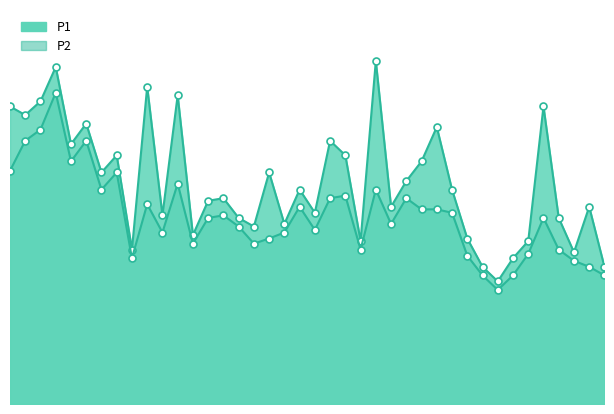

Rank the series by their maximum value, from lowest to highest.

P2, P1